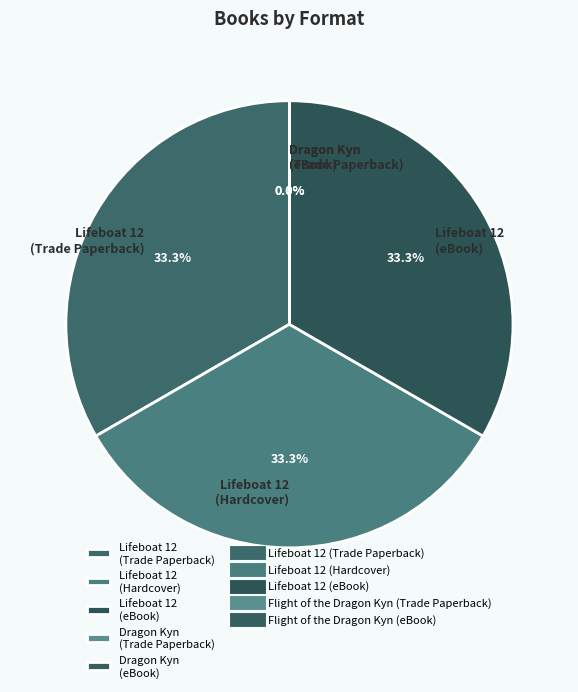

Approximately how many times larger is the value at Lifeboat 12 (Trade Paperback) compared to Lifeboat 12 (eBook)?

1.0